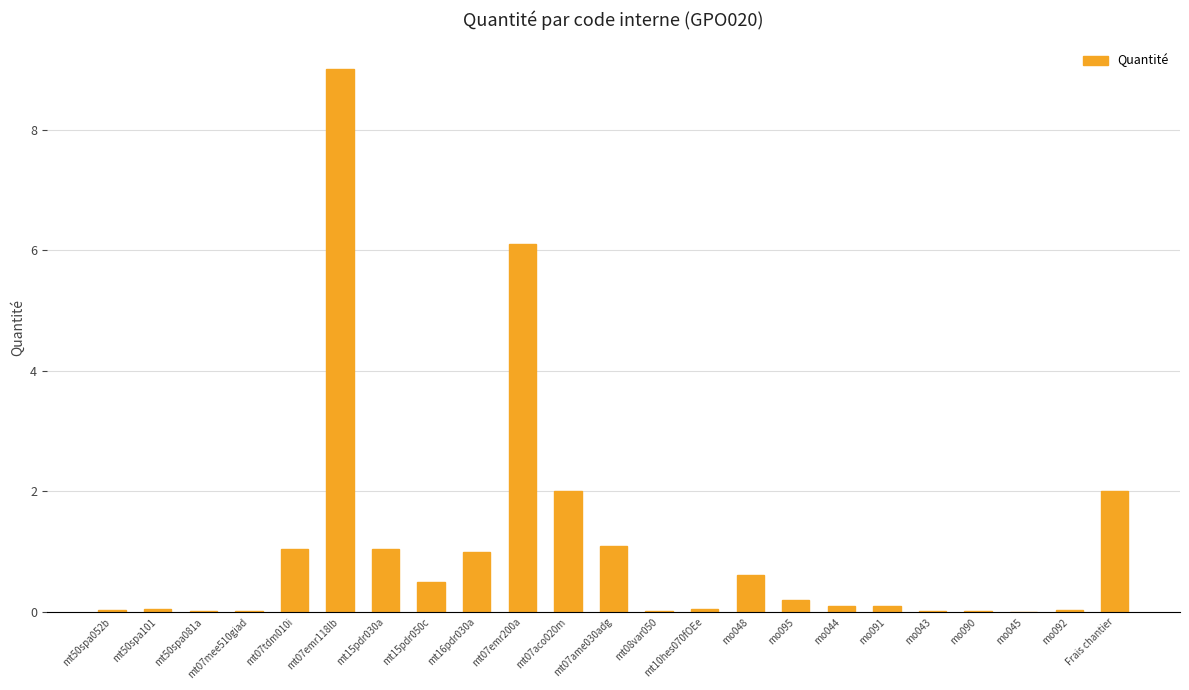

What is the change in value from mo091 to mo090?

-0.1